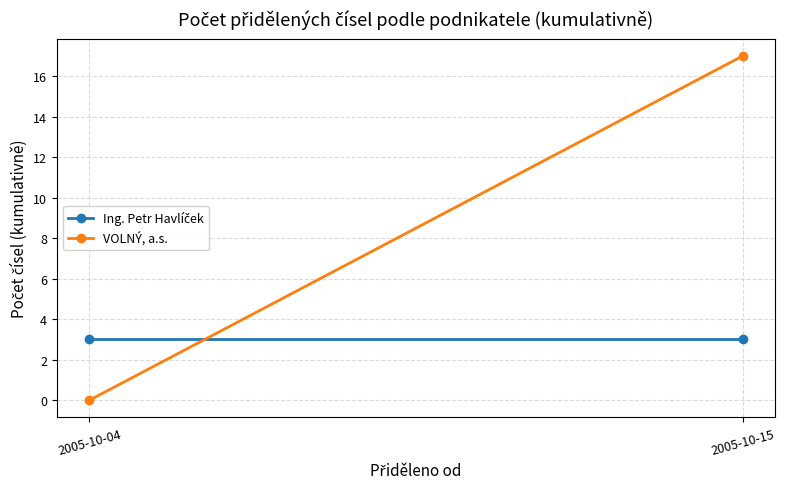

What are all the series names shown in the legend?

Ing. Petr Havlíček, VOLNÝ, a.s.